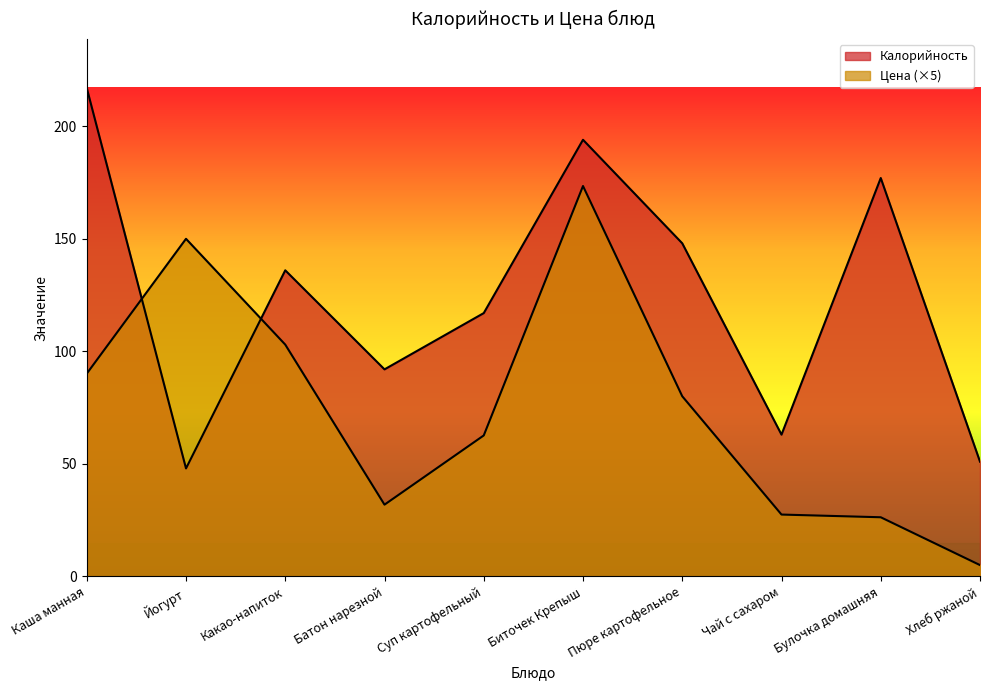

Rank the series by their average value, from highest to lowest.

Калорийность, Цена